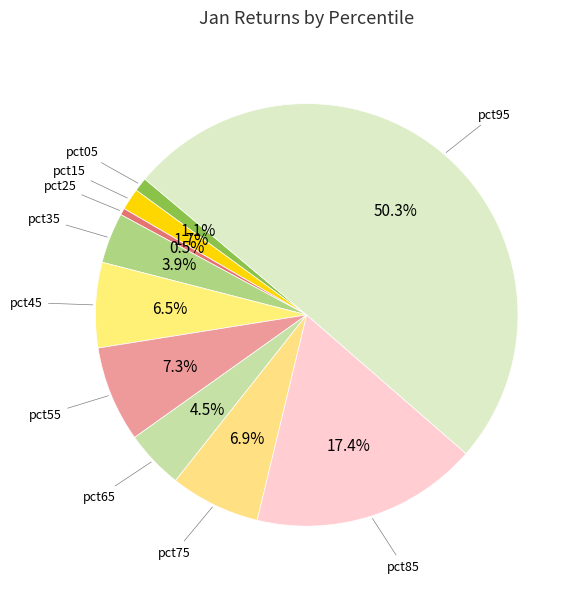

To the nearest percent, what percentage of the pie is pct95?

50%